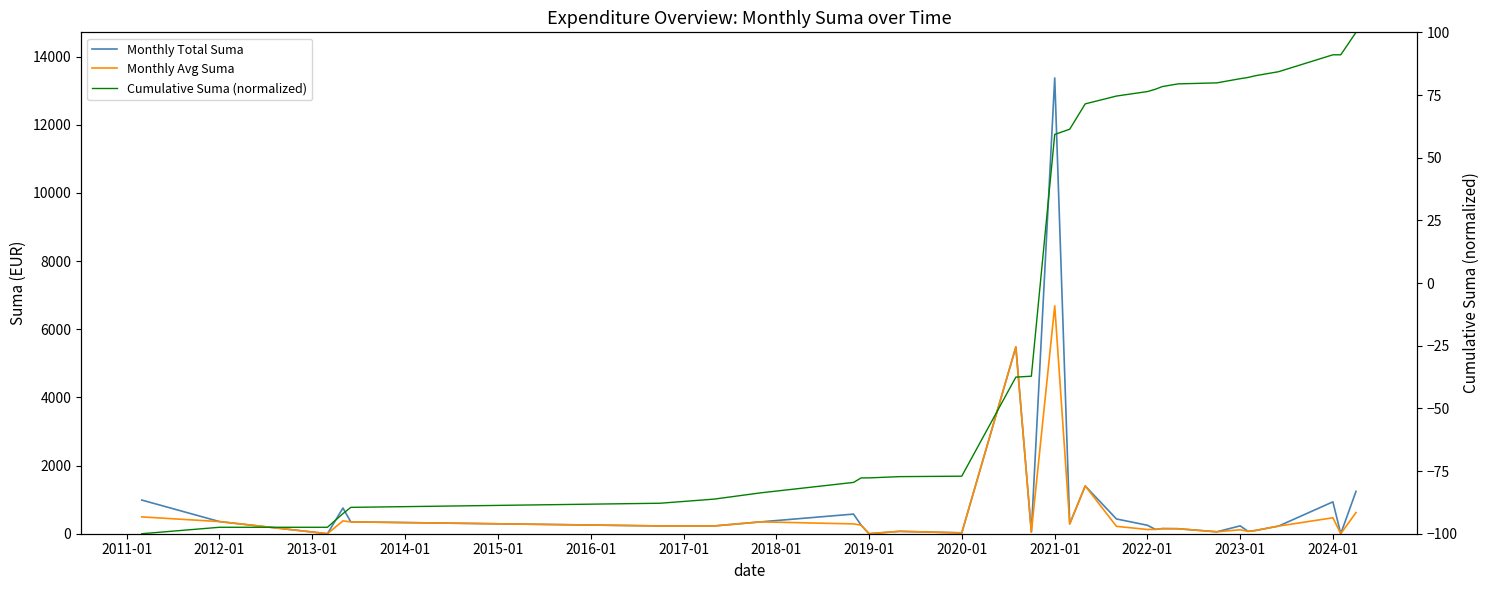

How many times do Cumulative Suma (normalized) and Monthly Total Suma cross each other?

6